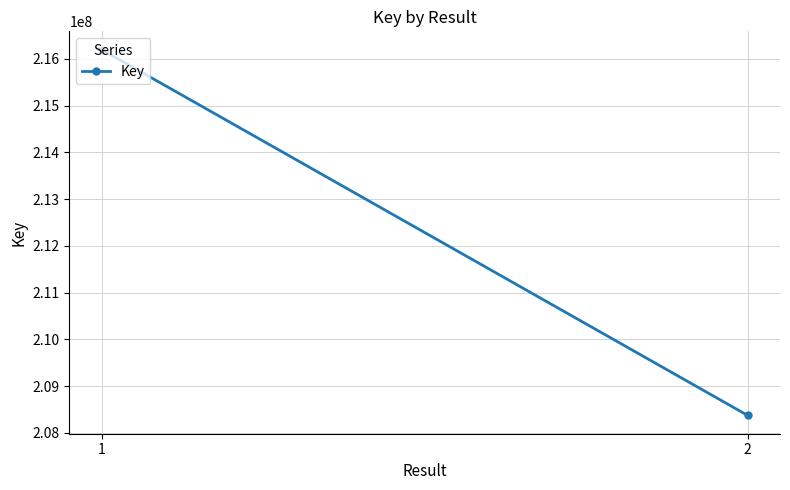

What is the greatest value displayed?

216196465